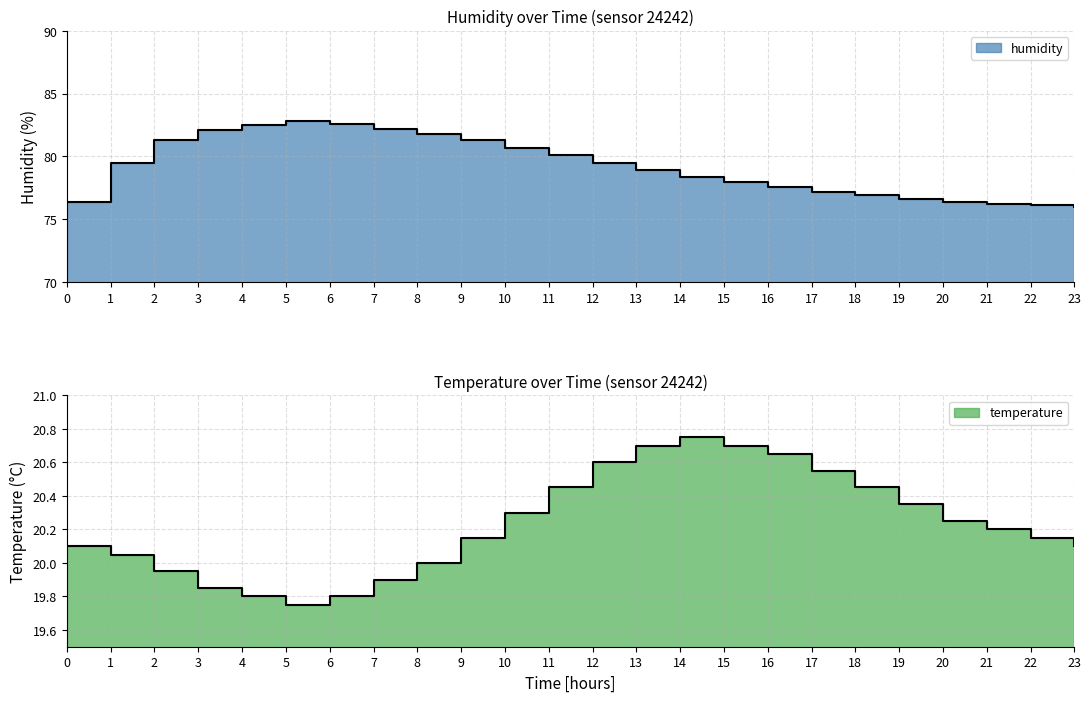

Rank the series at 18 from lowest to highest value.

temperature, humidity